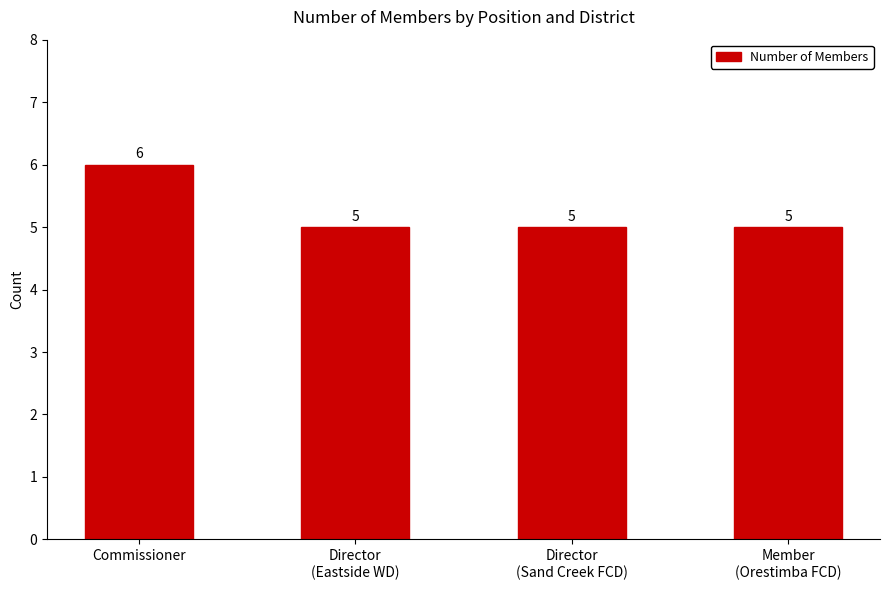

How many values are between 5 and 6?

4